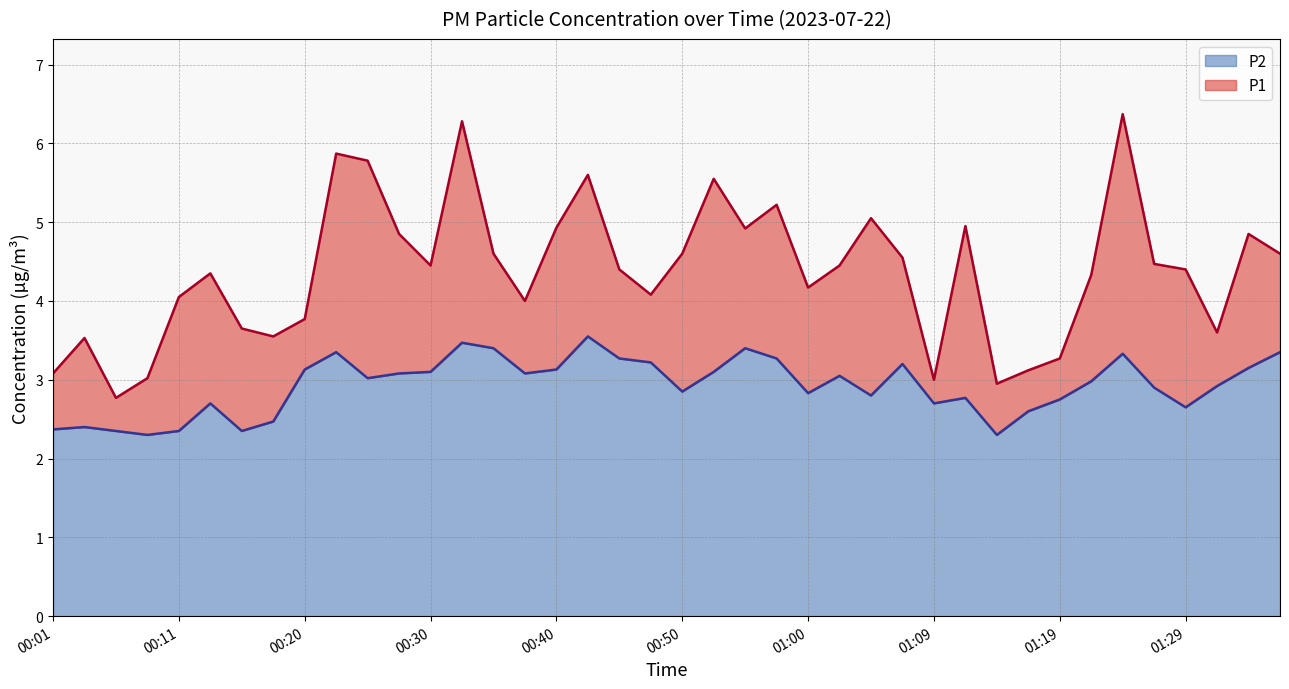

Reading left to right, transcribe all the data shown in this chart.

P1: 3.1	3.5	2.8	3.0	4.0	4.3	3.6	3.5	3.8	5.9	5.8	4.8	4.5	6.3	4.6	4.0	4.9	5.6	4.4	4.1	4.6	5.5	4.9	5.2	4.2	4.5	5.0	4.5	3.0	5.0	3.0	3.1	3.3	4.3	6.4	4.5	4.4	3.6	4.8	4.6
P2: 2.4	2.4	2.4	2.3	2.4	2.7	2.4	2.5	3.1	3.4	3.0	3.1	3.1	3.5	3.4	3.1	3.1	3.5	3.3	3.2	2.9	3.1	3.4	3.3	2.8	3.0	2.8	3.2	2.7	2.8	2.3	2.6	2.8	3.0	3.3	2.9	2.6	2.9	3.1	3.4